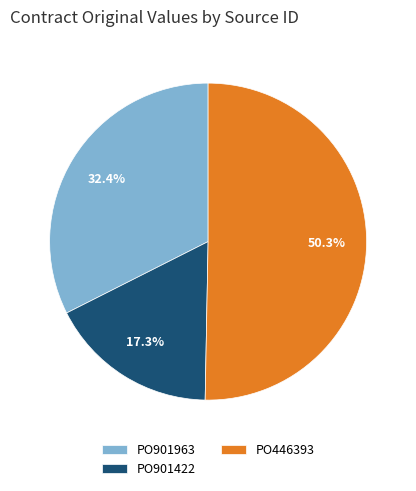

Is it true that PO901963 is 32% of the pie?

True